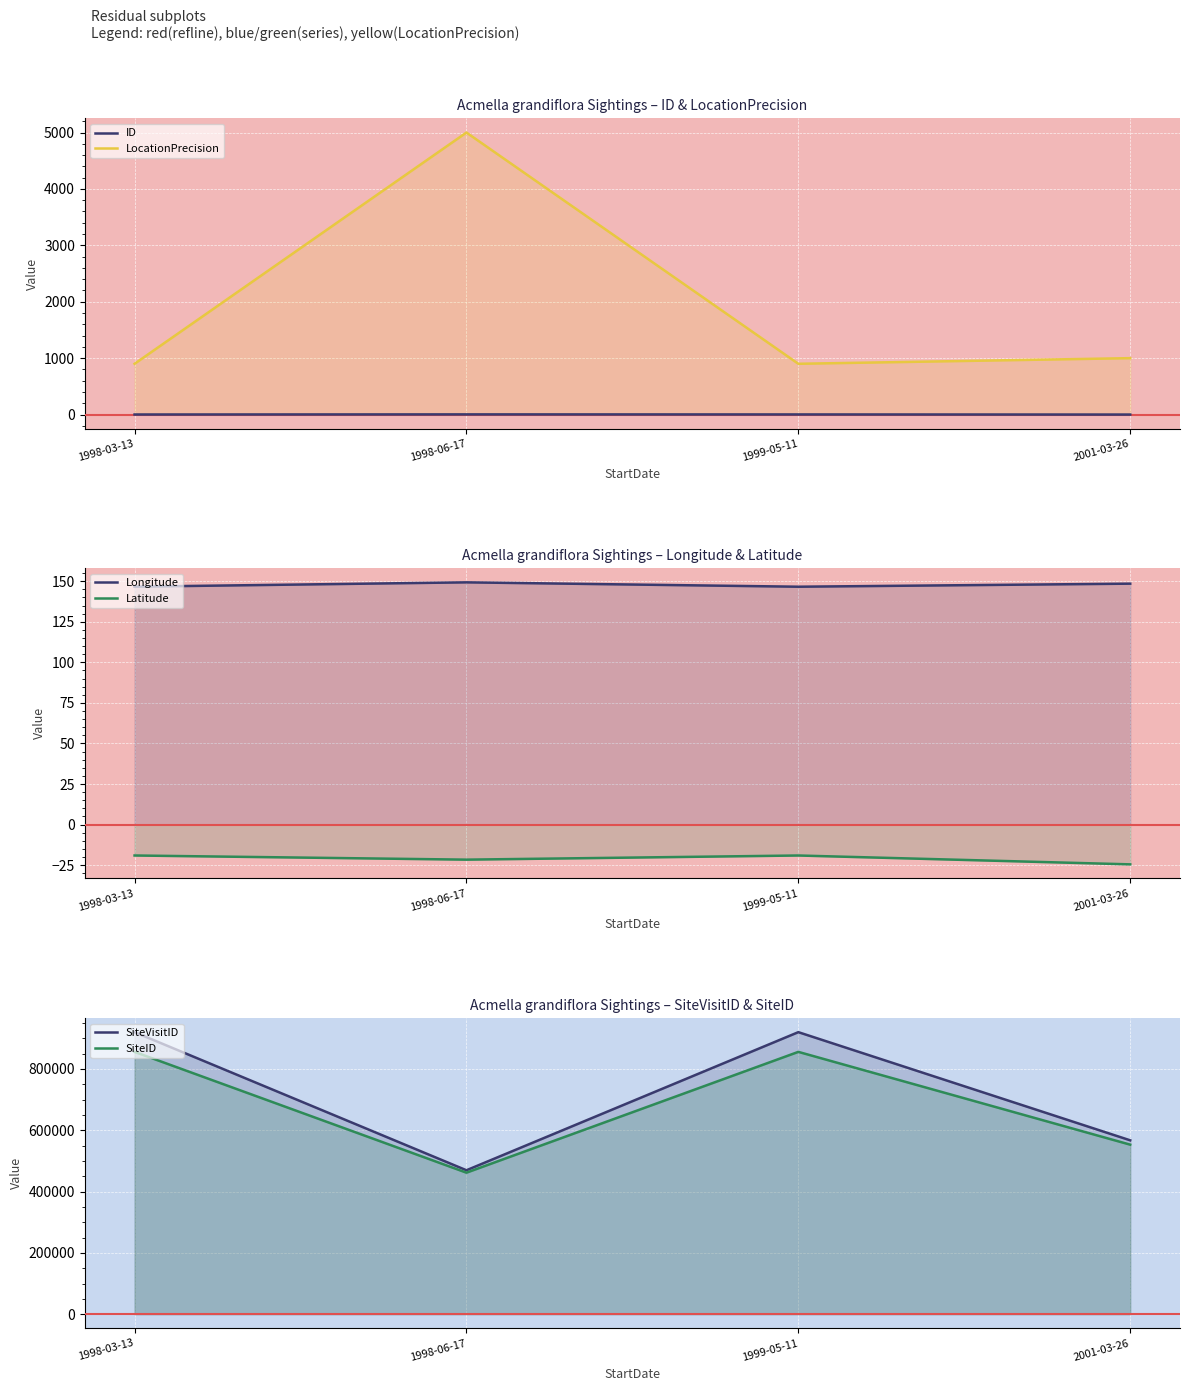

What is the value of the SiteID point at the 3rd from the left?

855400.0